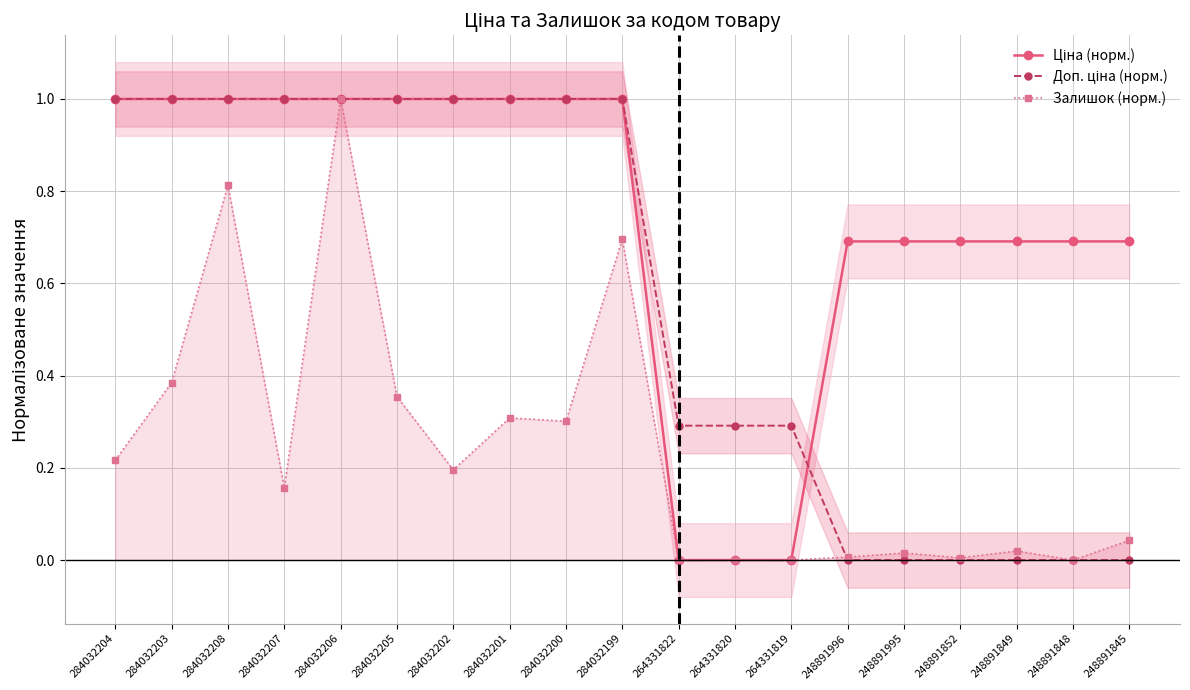

Reading left to right, list all the values displayed in this chart.

Ціна (норм.): 1.0	1.0	1.0	1.0	1.0	1.0	1.0	1.0	1.0	1.0	0.0	0.0	0.0	0.7	0.7	0.7	0.7	0.7	0.7
Доп. ціна (норм.): 1.0	1.0	1.0	1.0	1.0	1.0	1.0	1.0	1.0	1.0	0.3	0.3	0.3	0.0	0.0	0.0	0.0	0.0	0.0
Залишок (норм.): 0.2	0.4	0.8	0.2	1.0	0.4	0.2	0.3	0.3	0.7	0.0	0.0	0.0	0.0	0.0	0.0	0.0	0.0	0.0